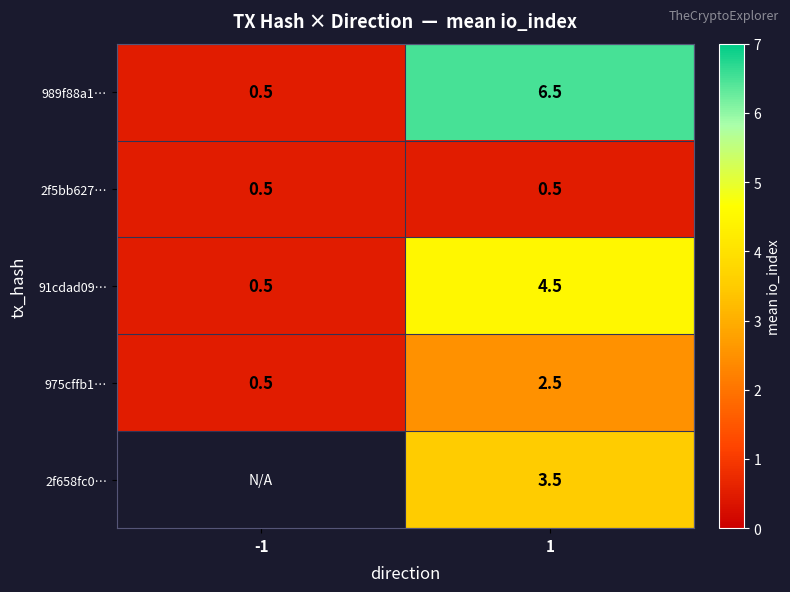

Count the number of categories in the chart.

2